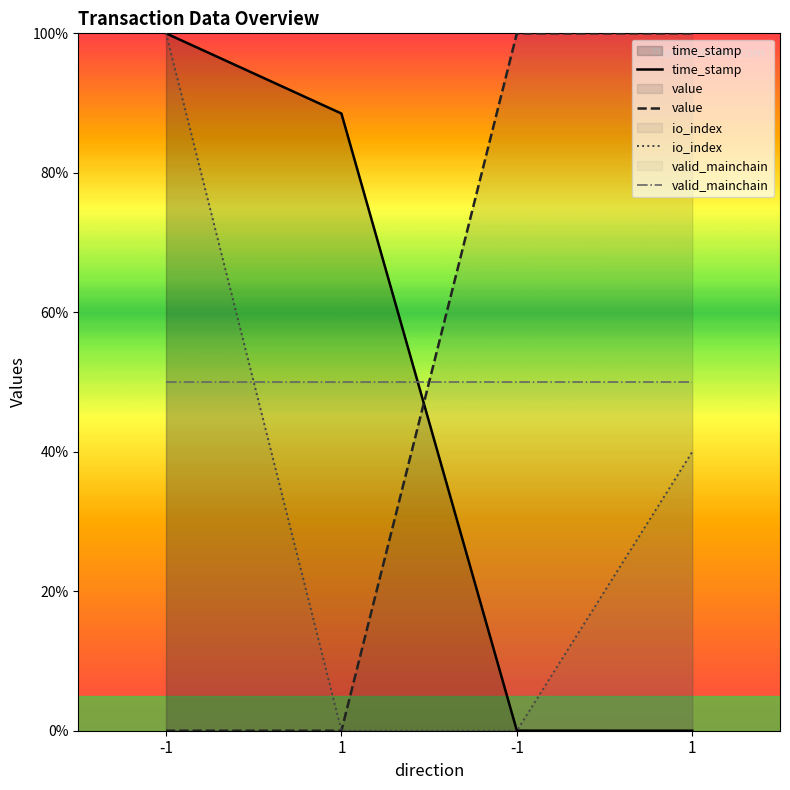

Is it true that time_stamp equals -37.0 at 1?

False